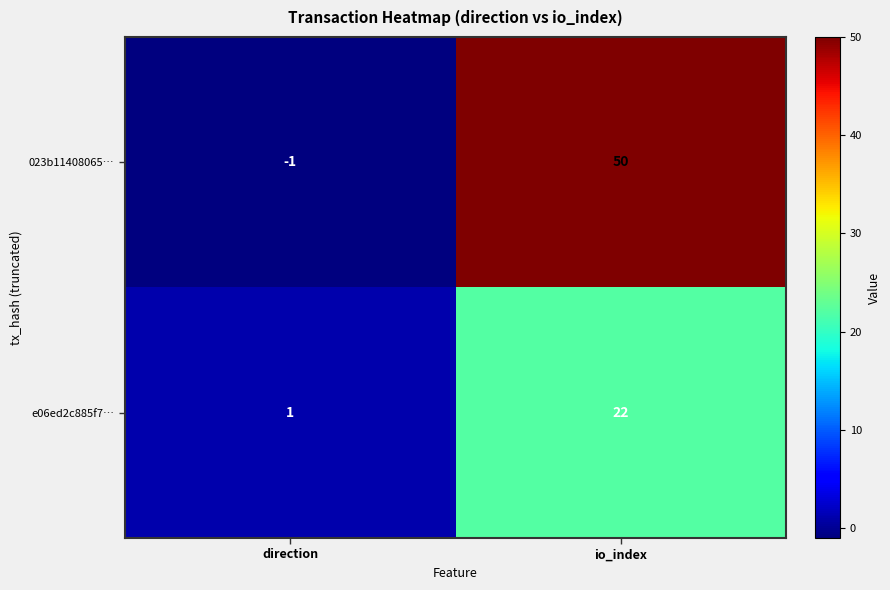

At which label is e06ed2c885f7… closest to 11?

direction